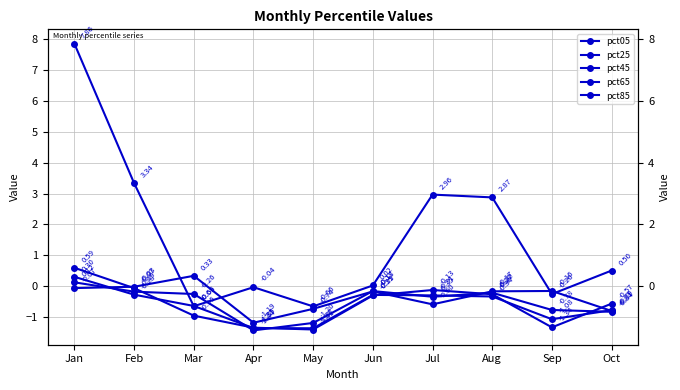

True or false: pct05 has more than 0 interior local peaks.

True